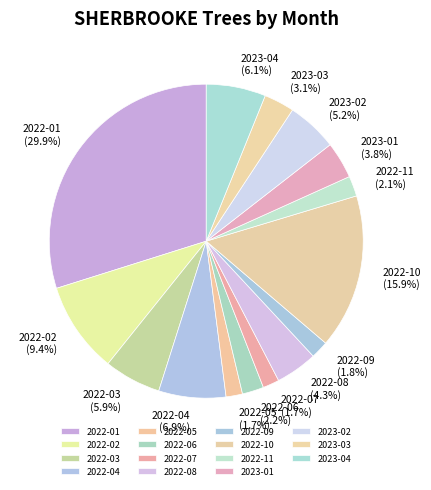

To the nearest percent, what is the average slice percentage?

7%